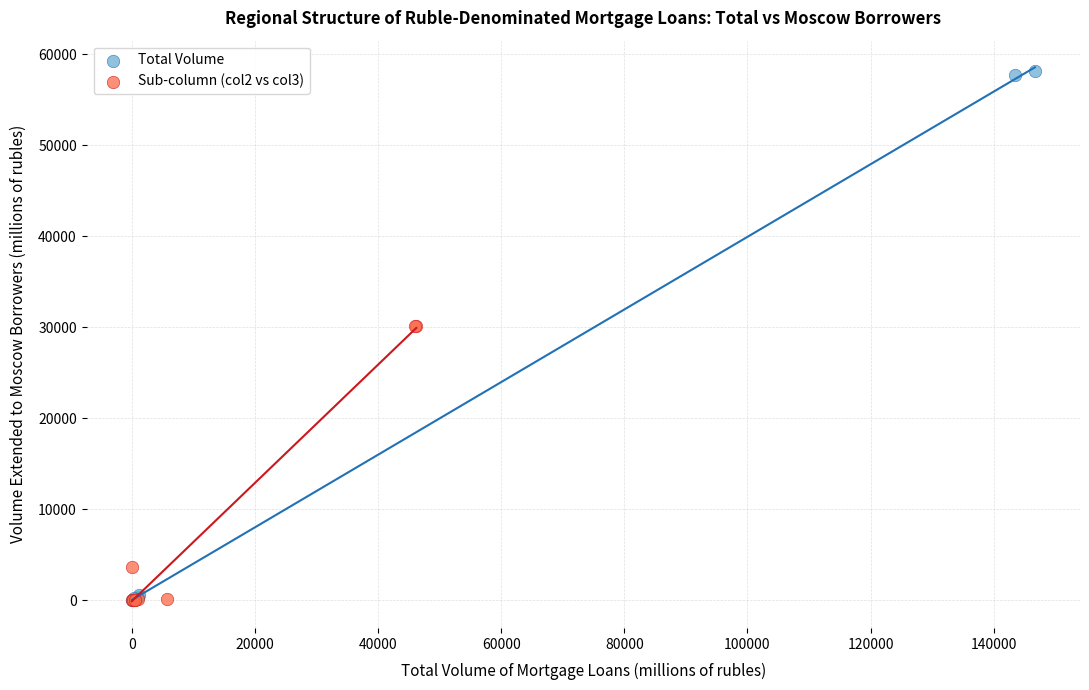

Which series reaches the maximum Y coordinate?

Total Volume